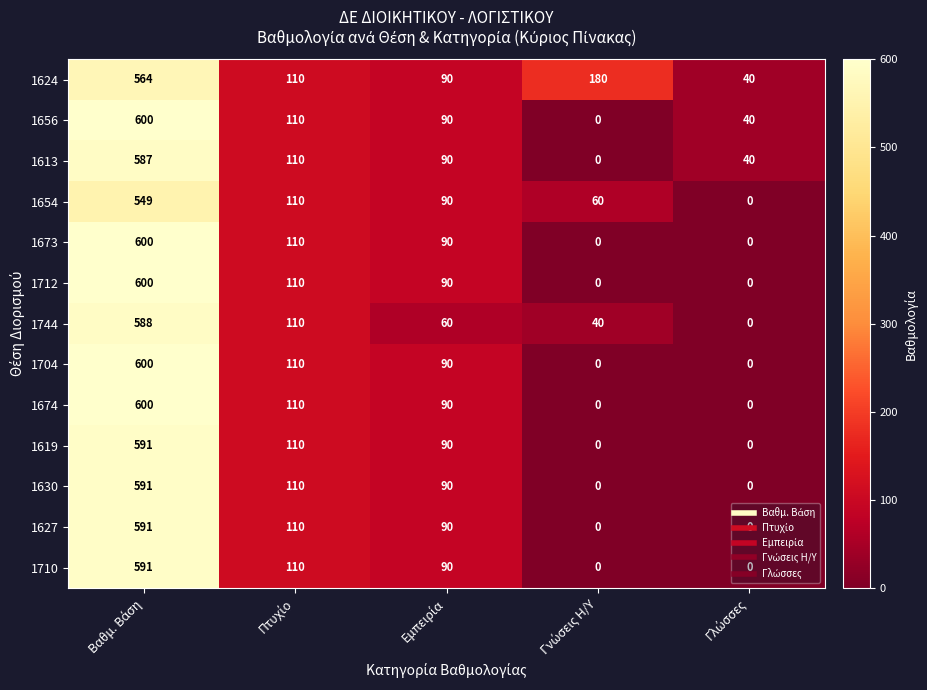

What is the maximum value shown in the chart?

600